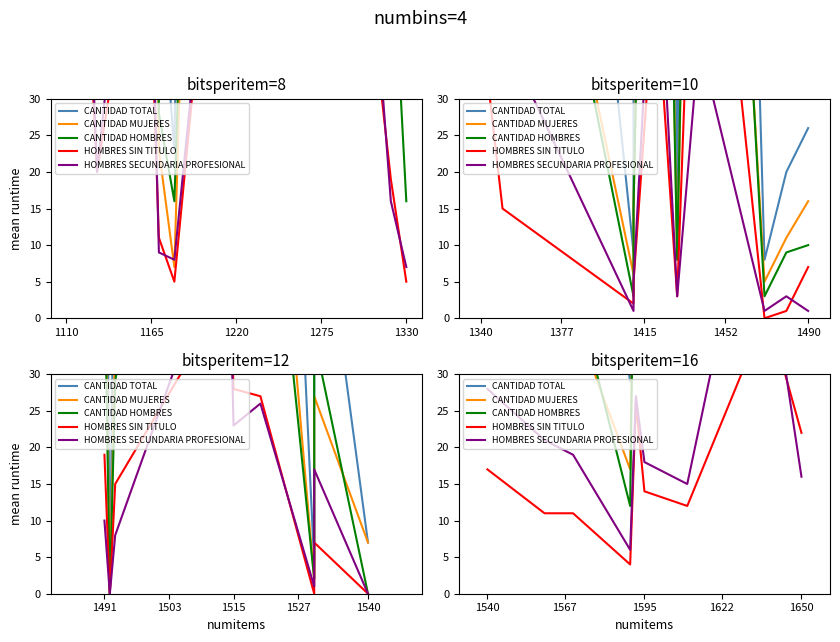

At how many categories does at least one series exceed 73?

8